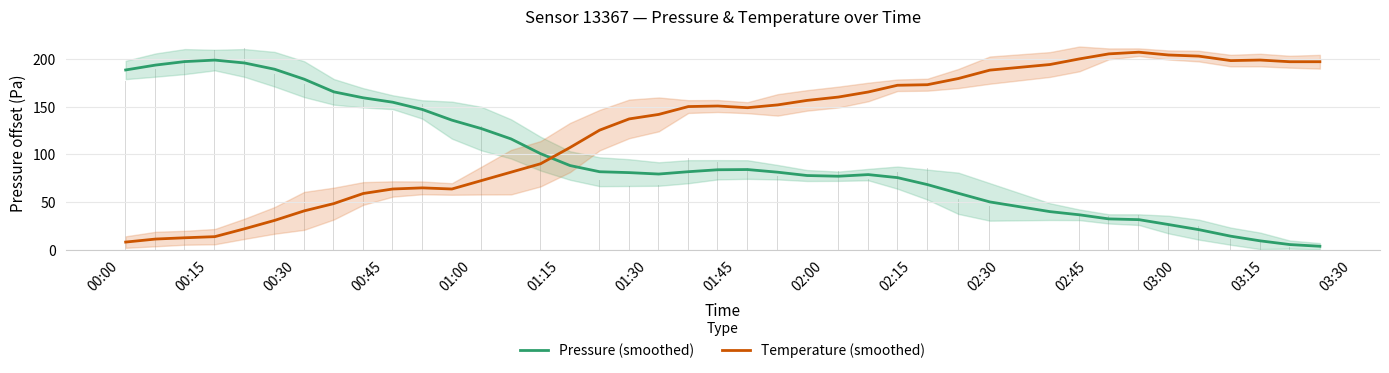

Does the chart contain stacked bars?

No